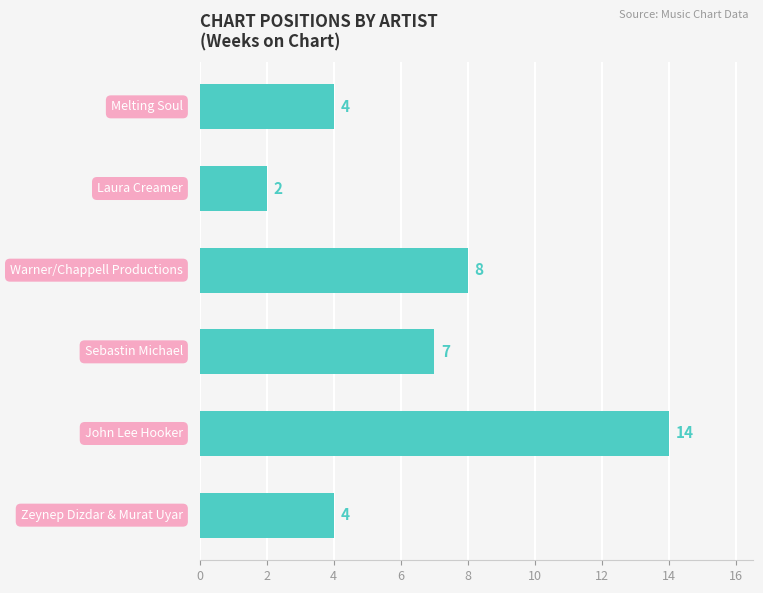

Reading top to bottom, transcribe all the data shown in this chart.

4	2	8	7	14	4